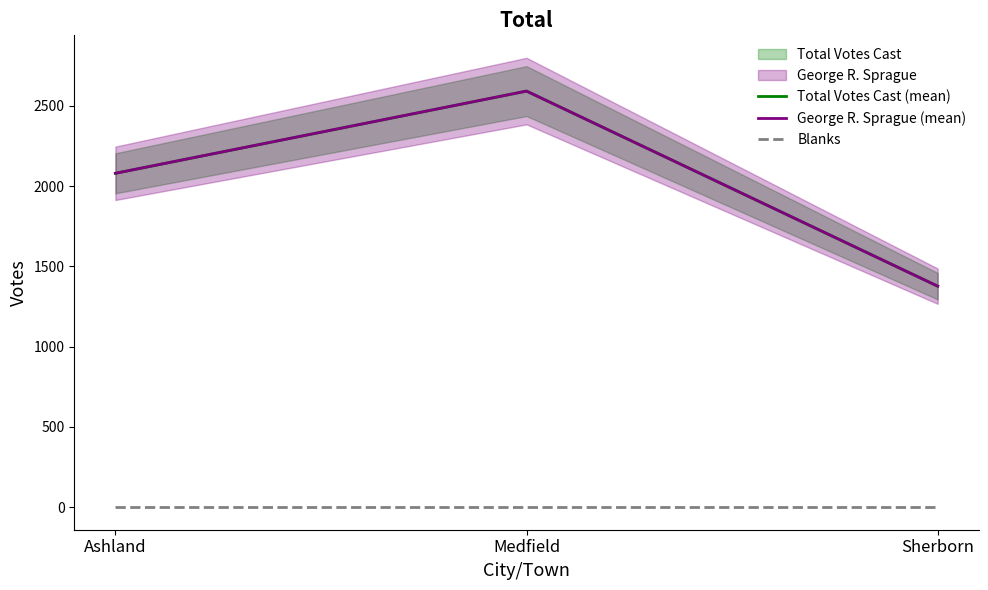

At how many categories does at least one series exceed 13?

3